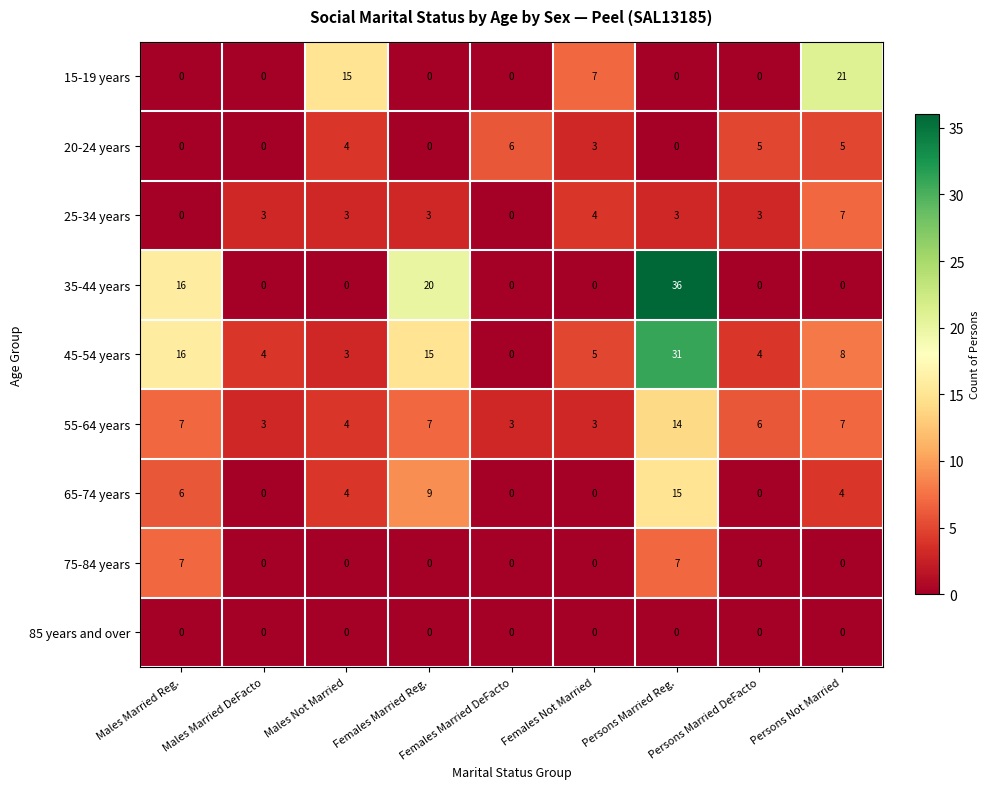

What is the spread (max minus min) of values at Males Married DeFacto?

4